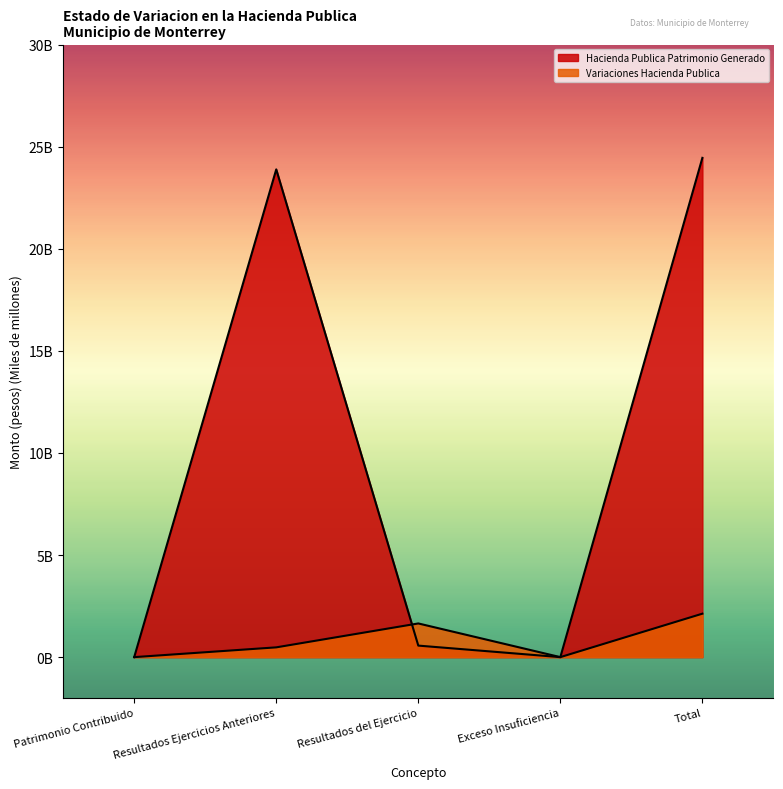

At Total, list the series in order from largest to smallest.

Hacienda Publica Patrimonio Generado, Variaciones Hacienda Publica